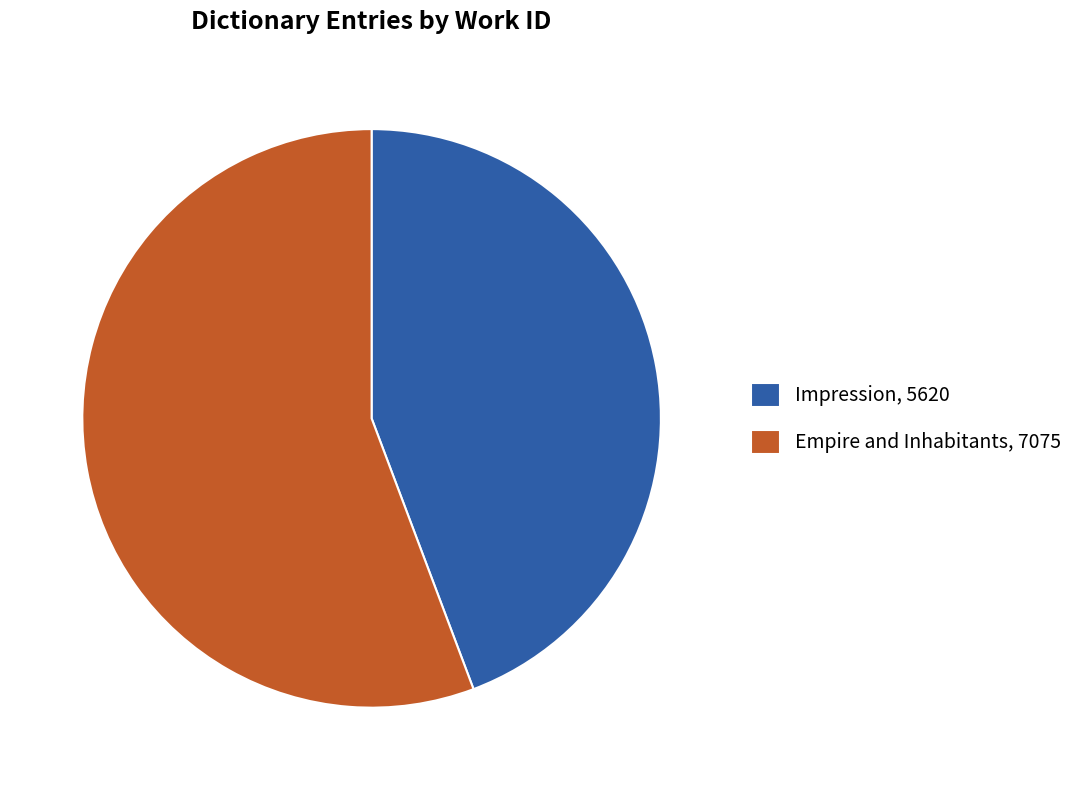

Rank the categories by value from highest to lowest.

Empire and Inhabitants, Impression